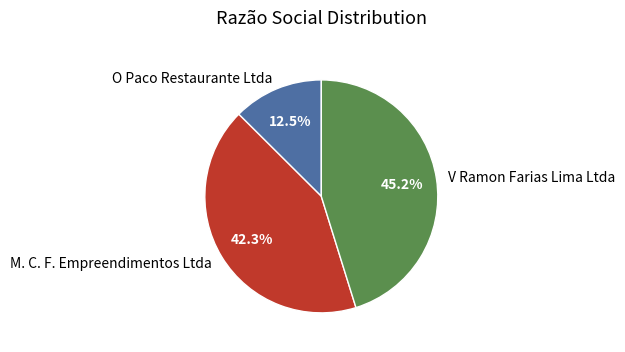

True or false: M. C. F. Empreendimentos Ltda accounts for 42% of the total.

True